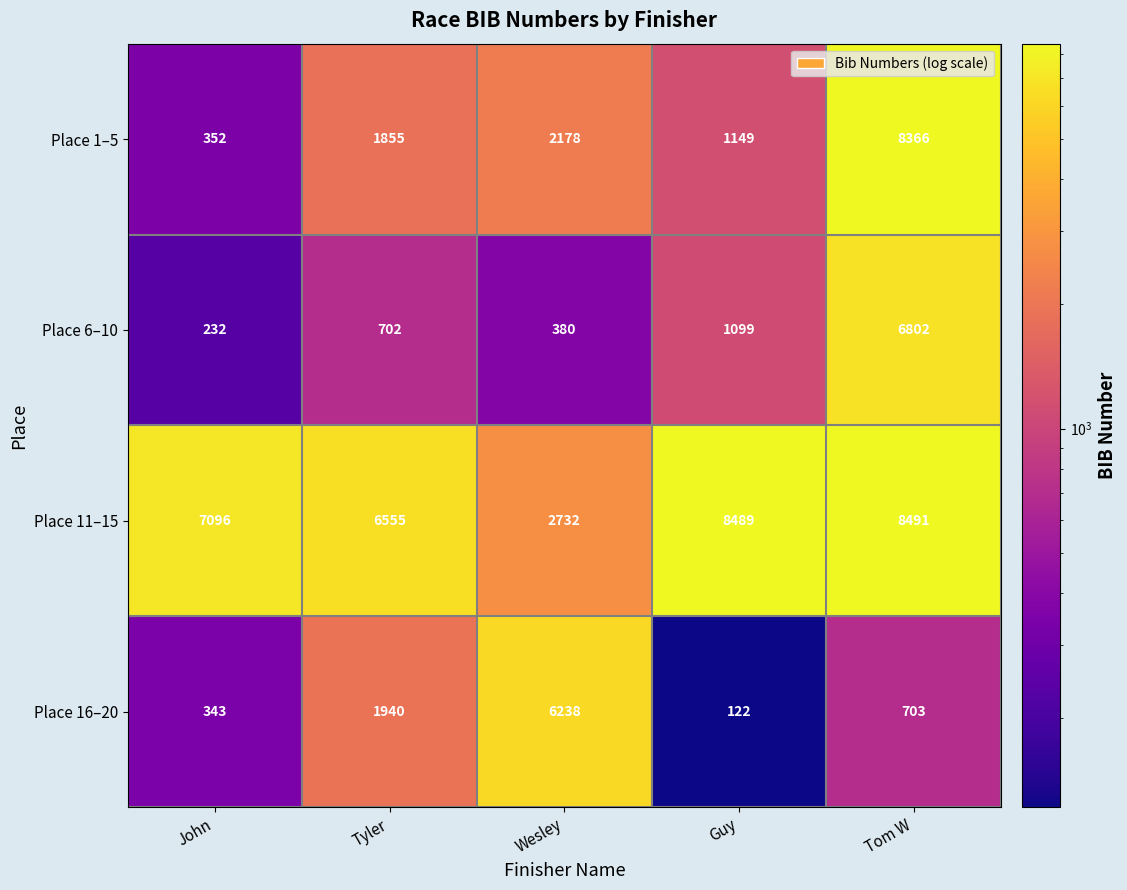

What is the difference between the maximum and minimum values in the Place 11–15 series?

5759